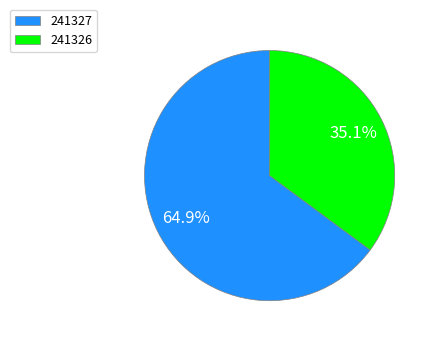

Is 241327 the majority of the pie?

Yes